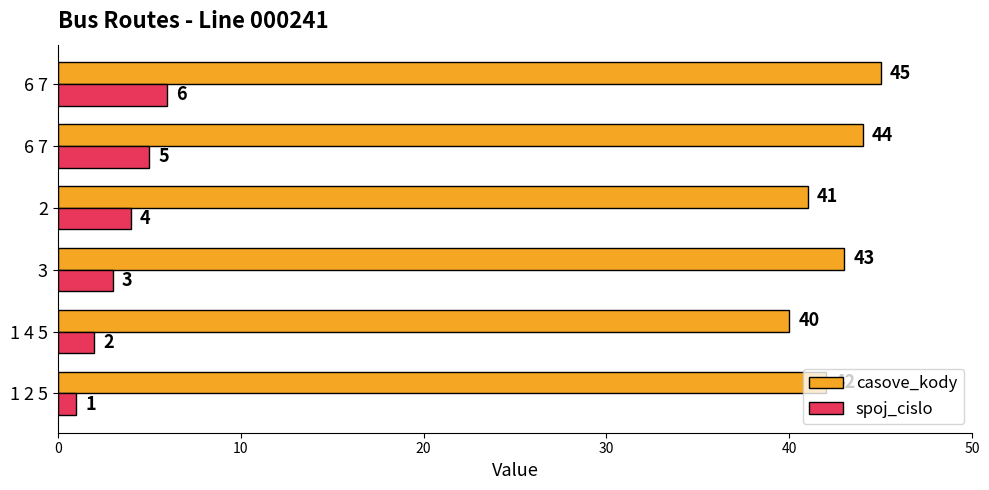

Count the number of categories in the chart.

6